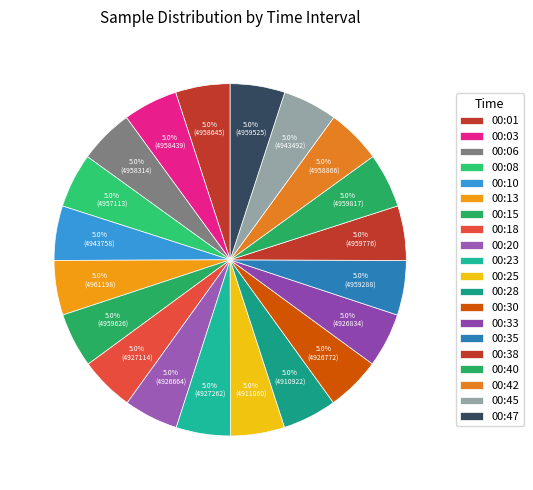

What is the change in value from 00:01 to 00:33?

-31811